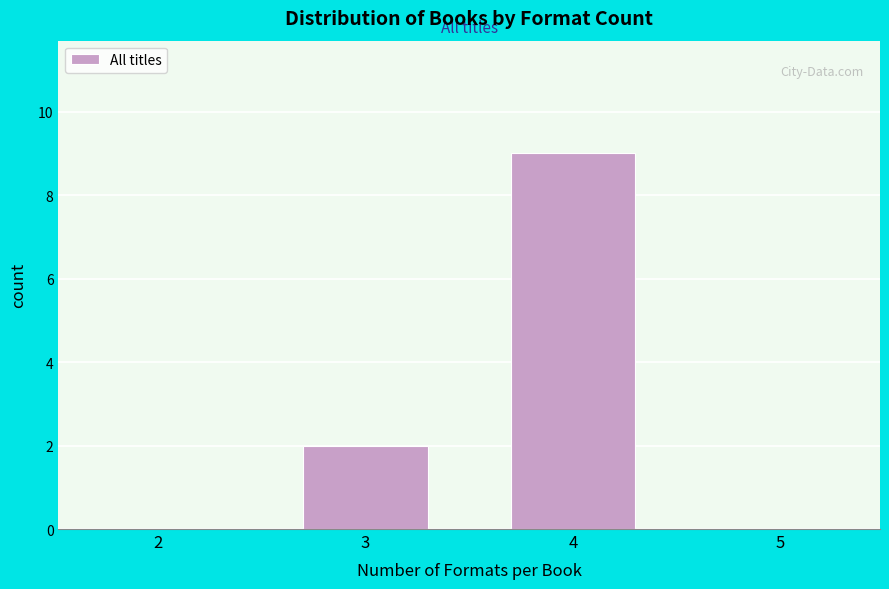

Reading left to right, extract all data points from this chart.

2=0	3=2	4=9	5=0